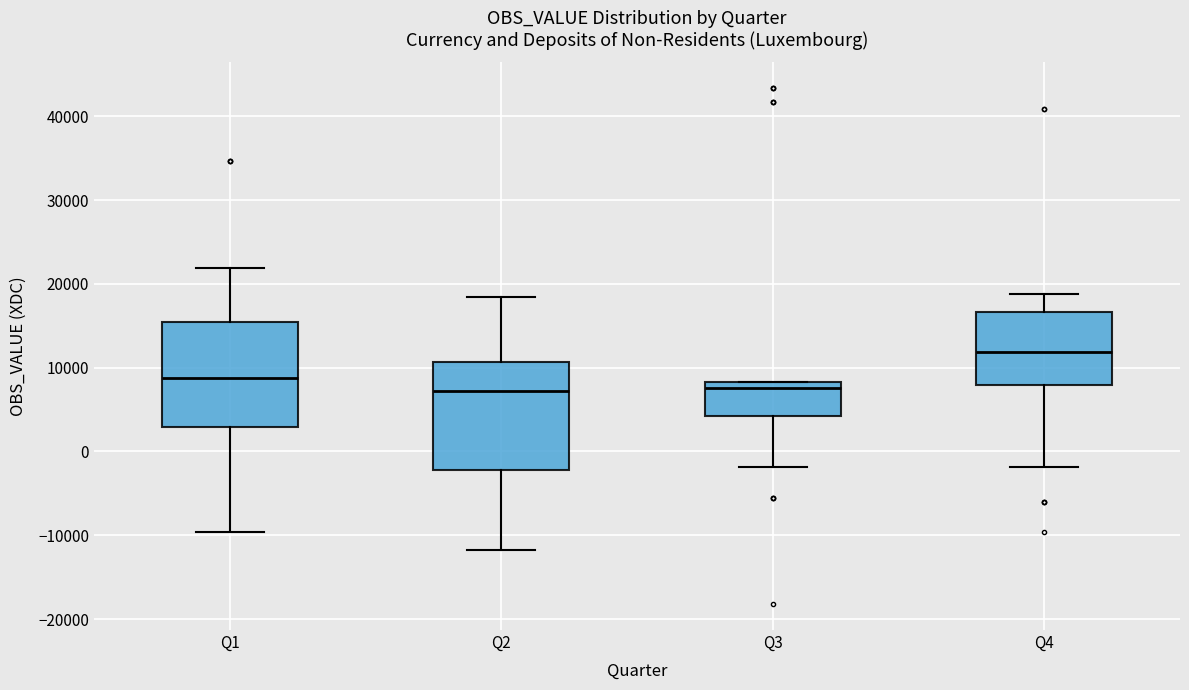

Where is the upper edge of the box for Q3 on the y-axis? The values are not printed on the chart, so give them approximately, as read against the axis.

8000